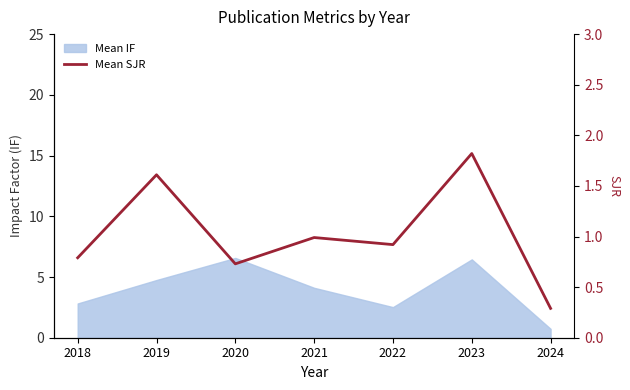

Reading right to left, what are all the values shown in this chart?

0.3	1.8	0.9	1.0	0.7	1.6	0.8